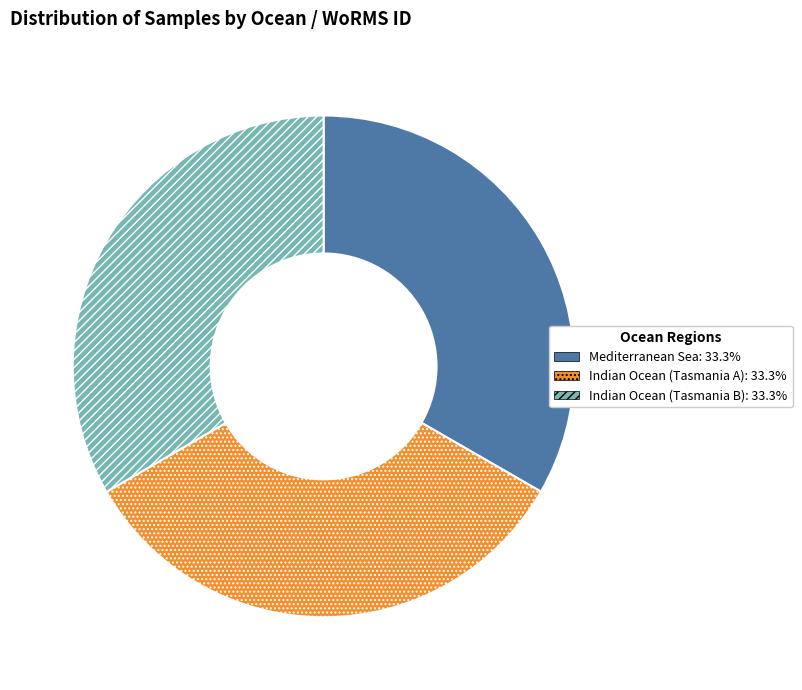

What is the ratio of the value at Mediterranean Sea to the value at Indian Ocean (Tasmania B)?

1.0